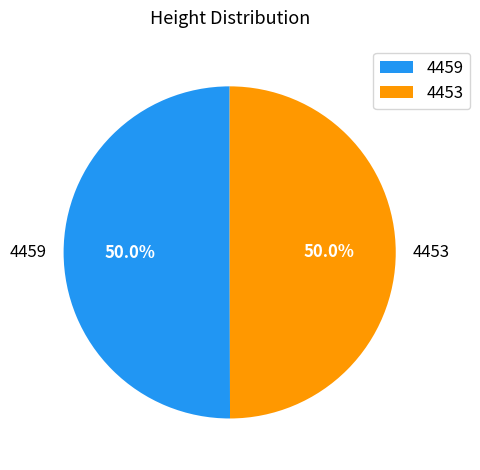

What percentage is the 4459 slice, to the nearest percent?

50%